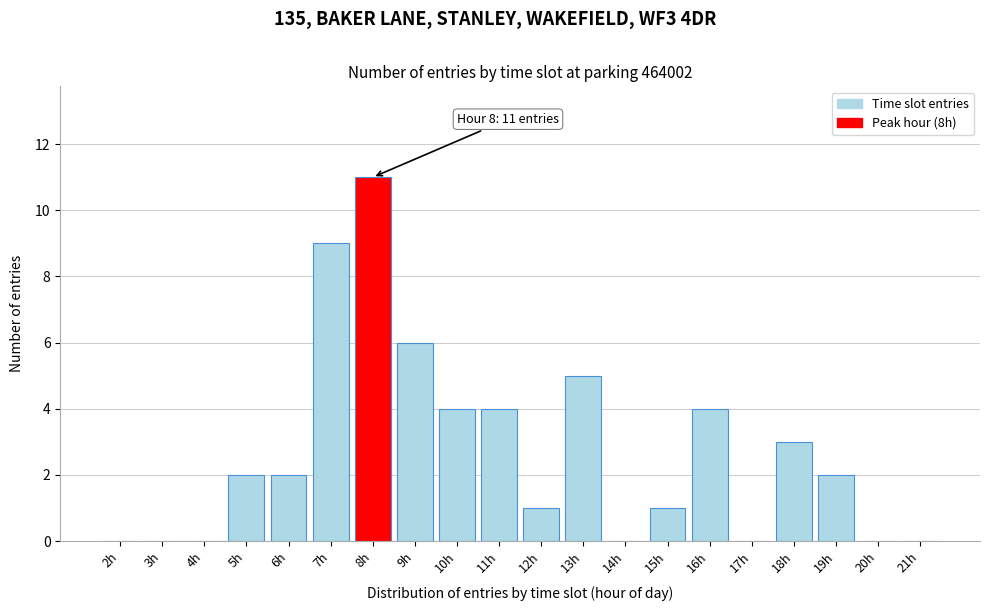

Reading left to right, what are all the values shown in this chart?

2h=0	3h=0	4h=0	5h=2	6h=2	7h=9	8h=11	9h=6	10h=4	11h=4	12h=1	13h=5	14h=0	15h=1	16h=4	17h=0	18h=3	19h=2	20h=0	21h=0